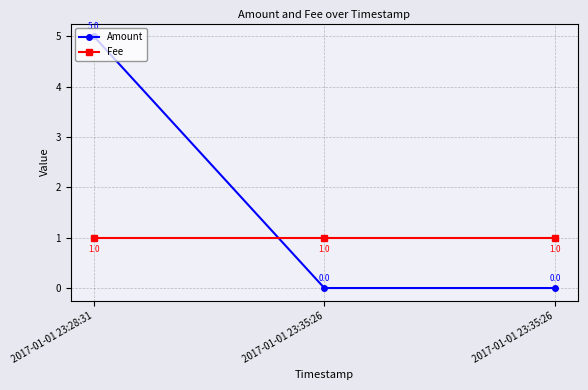

Does the chart have visible grid lines?

Yes